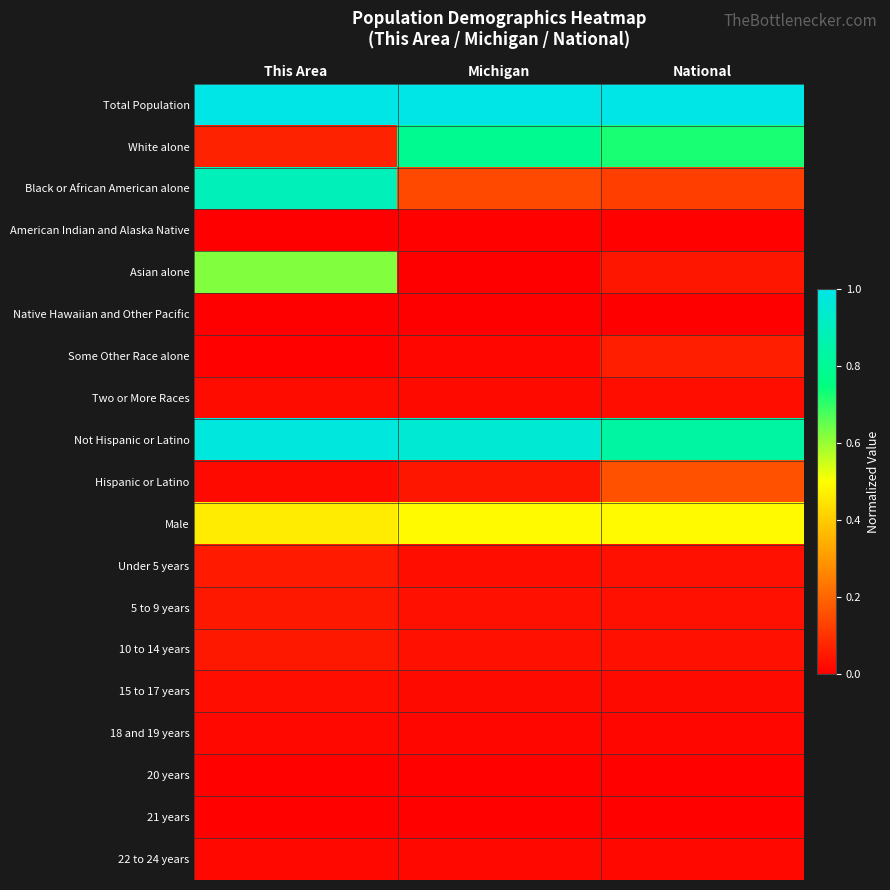

List the series in order of their peak value, highest first.

Total Population, Not Hispanic or Latino, Black or African American alone, White alone, Asian alone, Male, Hispanic or Latino, Some Other Race alone, Under 5 years, 5 to 9 years, 10 to 14 years, 15 to 17 years, Two or More Races, 22 to 24 years, 18 and 19 years, American Indian and Alaska Native, 20 years, 21 years, Native Hawaiian and Other Pacific